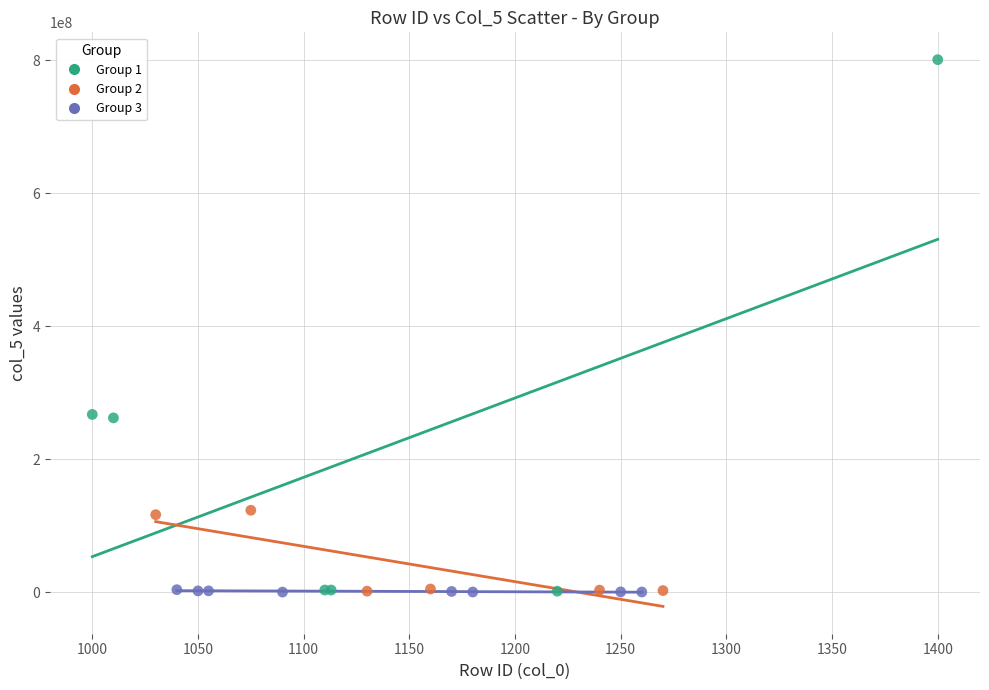

Which series has the largest Y range (max minus min)?

Group 1